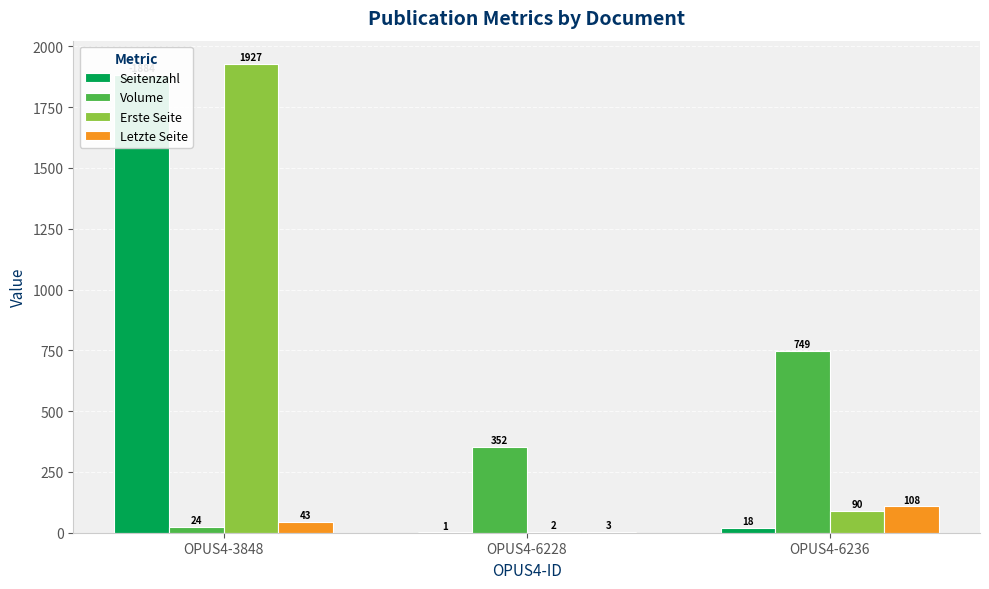

What is the smallest value displayed?

1